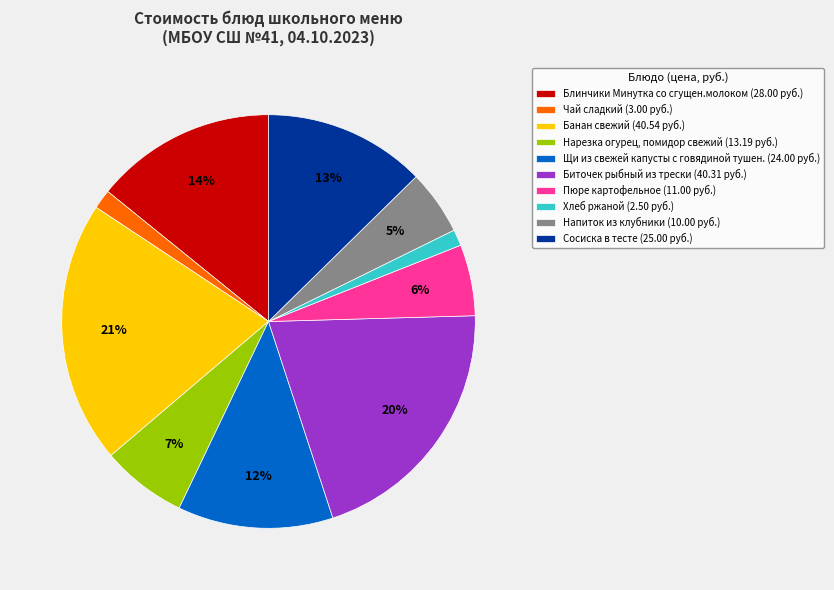

Count the number of slices in the pie.

10